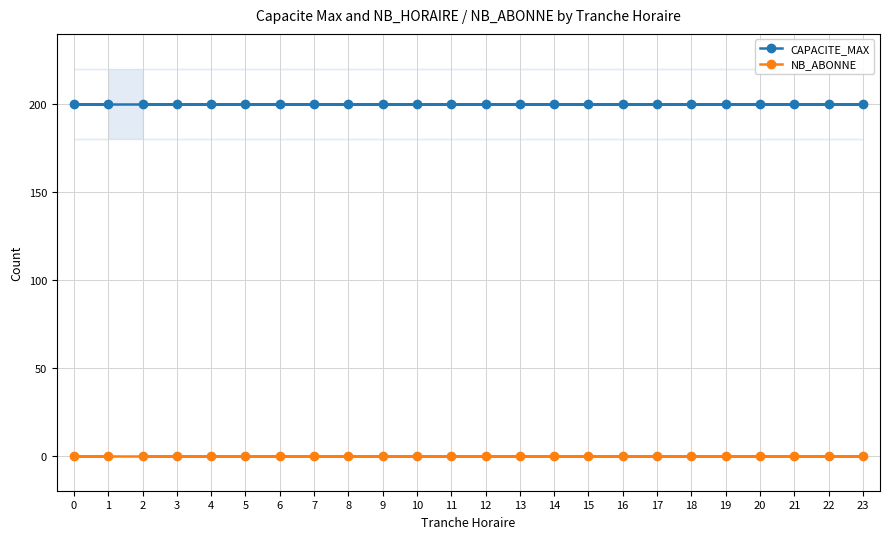

The value of CAPACITE_MAX at 14 is 78. True or false?

False